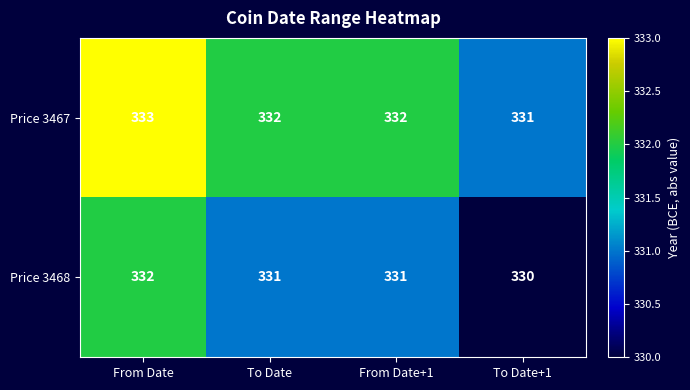

How many distinct data groups are displayed?

2